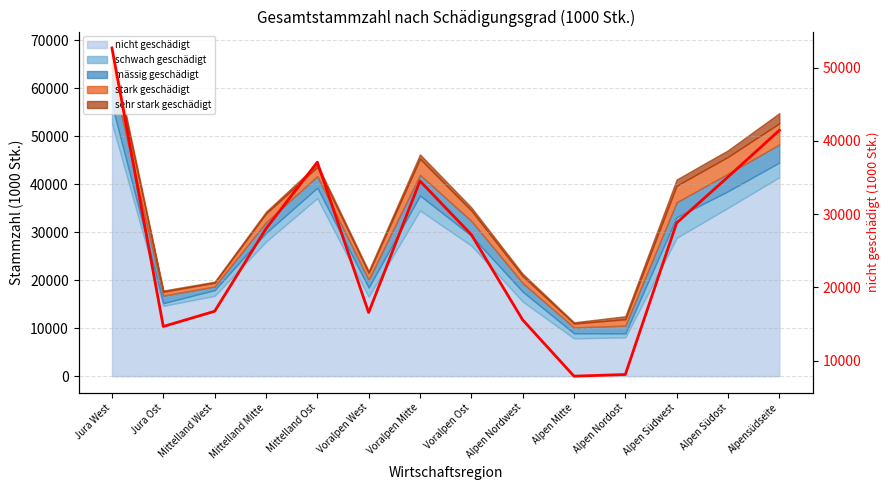

How many categories are shown in the chart?

14